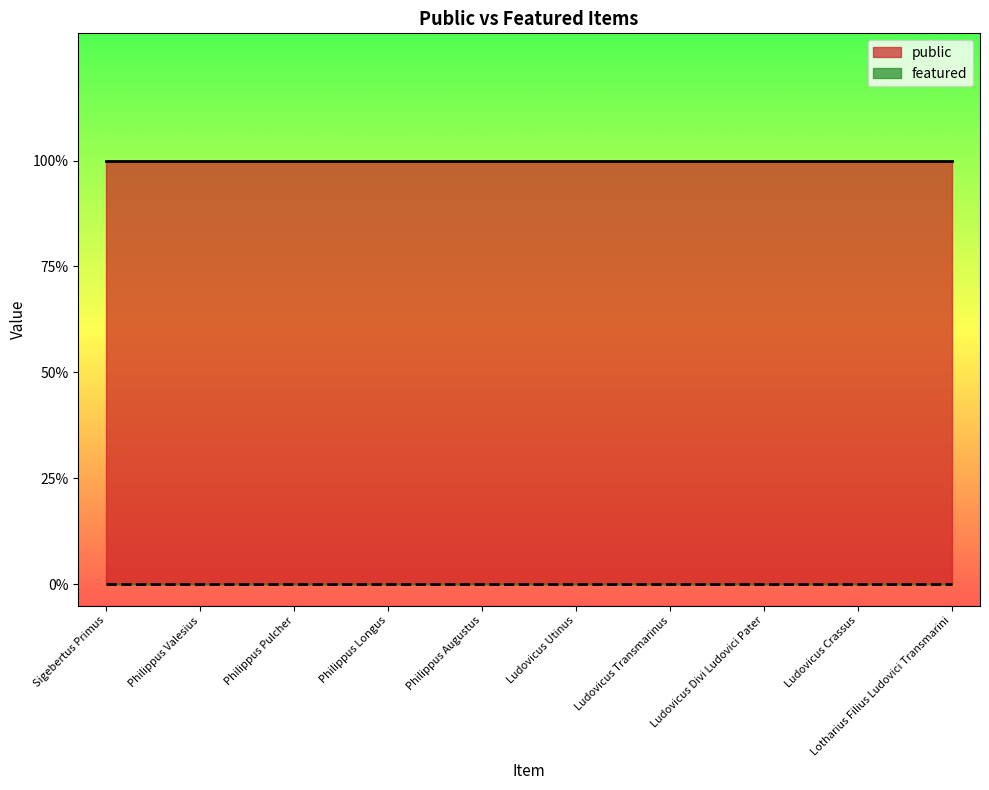

True or false: featured and public cross at least once.

False